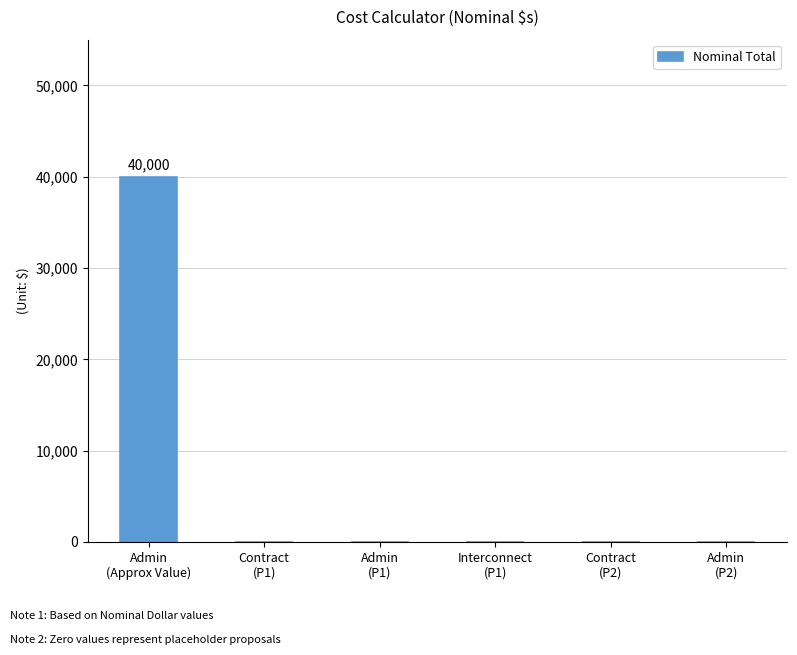

What is the sum of all values?

40000